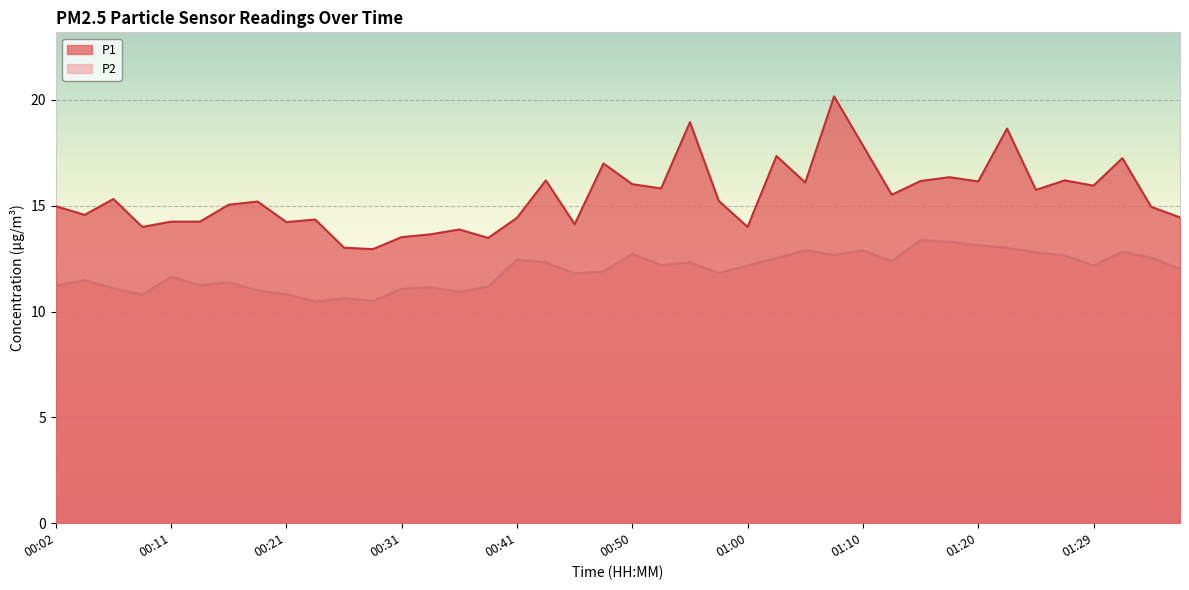

At which label does P2 reach its minimum?

00:23